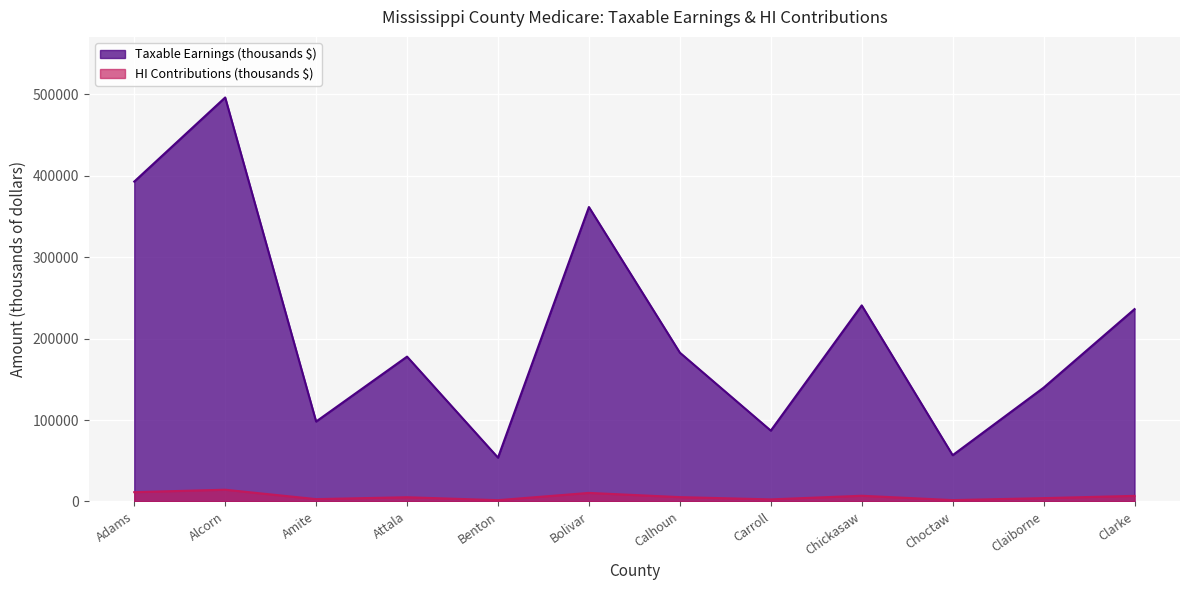

What is the sum of all HI Contributions (thousands $) values?

73186